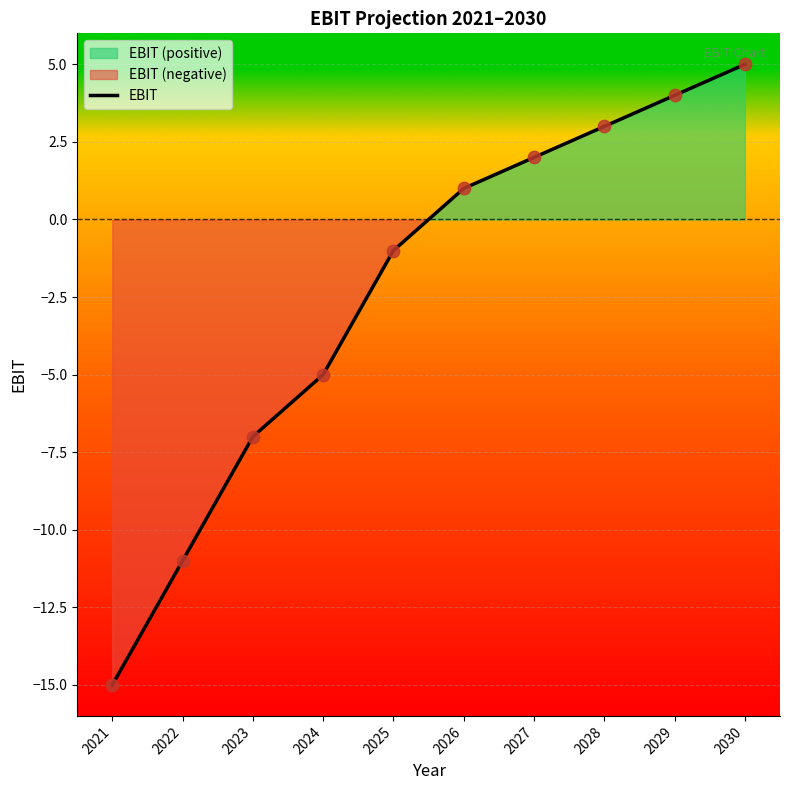

What is the change in value from 2026 to 2030?

+4